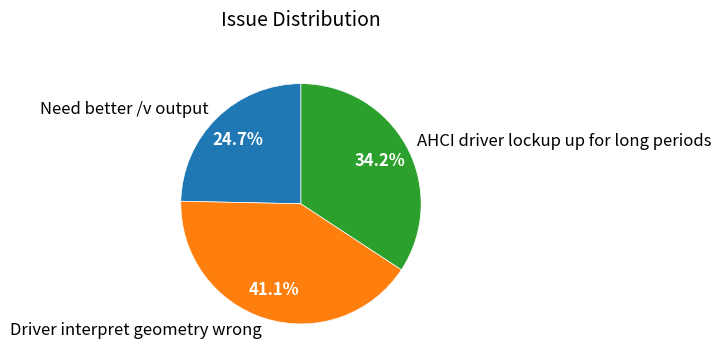

Is AHCI driver lockup up for long periods the majority of the pie?

No